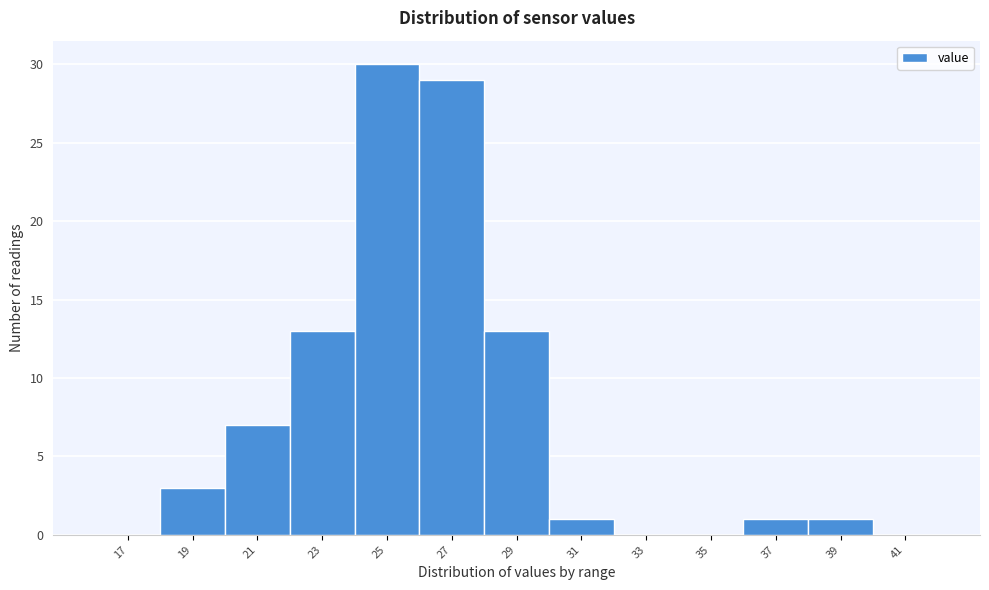

Reading left to right, list every bar in this chart as the range it spans on the x-axis followed by its height. The values are not printed on the chart, so give them approximately, as read against the axis.

16 to 18: 0
18 to 20: 3
20 to 22: 7
22 to 24: 13
24 to 26: 30
26 to 28: 29
28 to 30: 13
30 to 32: 1
32 to 34: 0
34 to 36: 0
36 to 38: 1
38 to 40: 1
40 to 42: 0